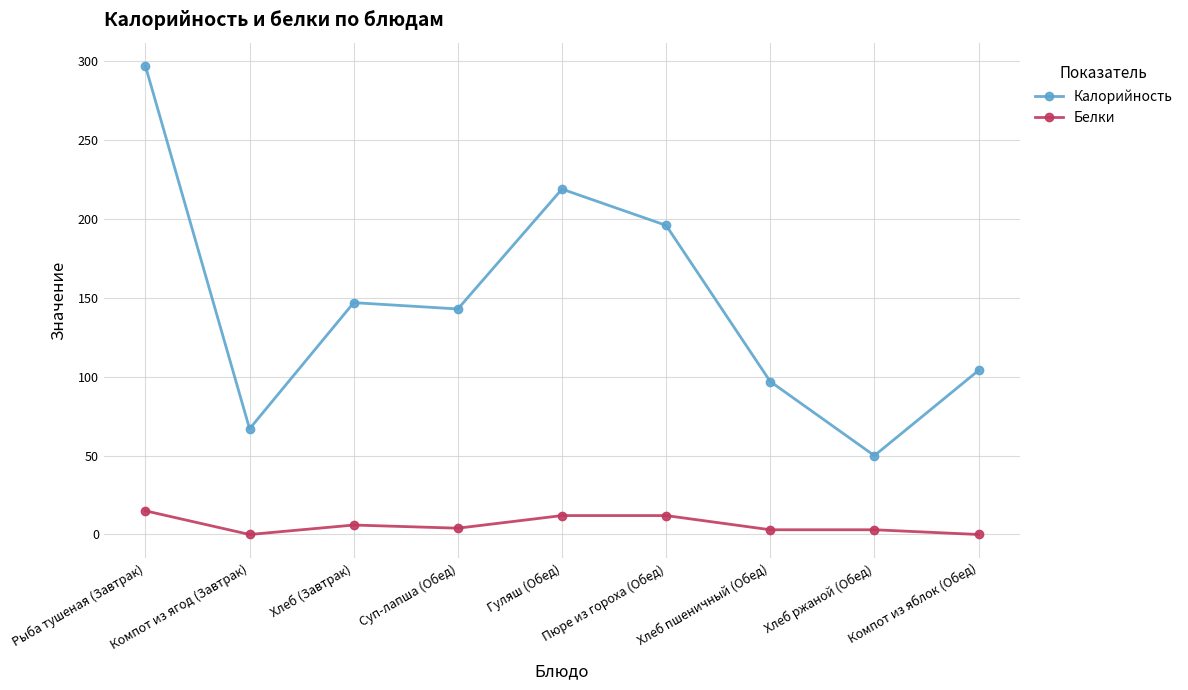

What is the average value of the Калорийность series?

147